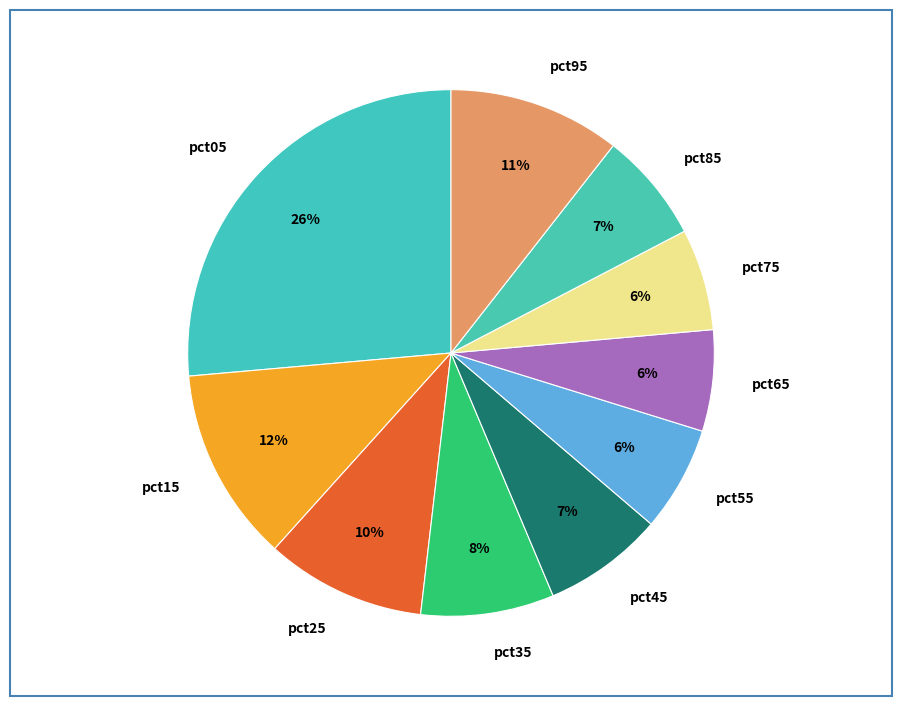

Is the sum of pct15 and pct25 greater than half?

No